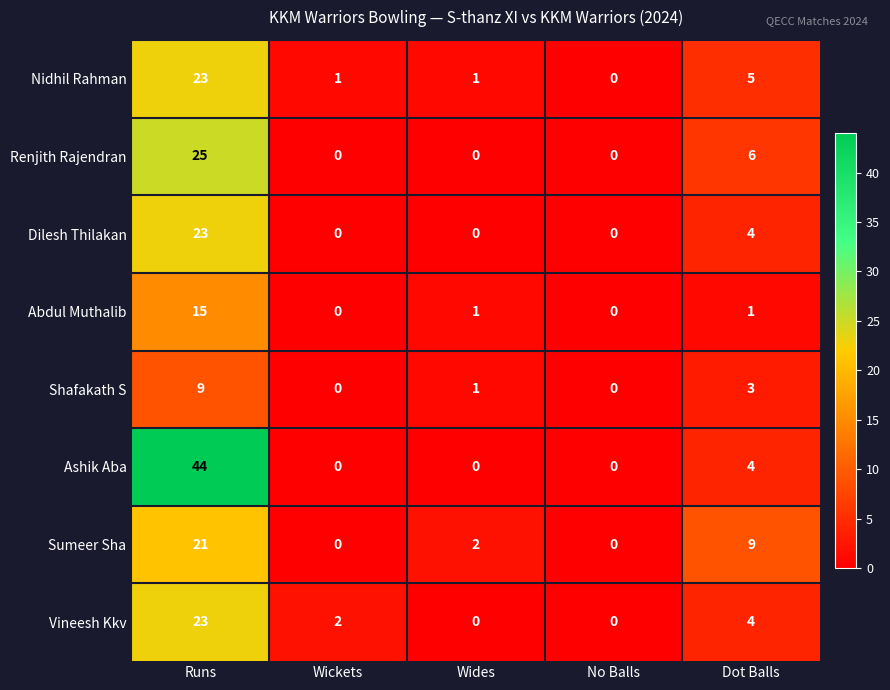

How many data points does each series have?

5